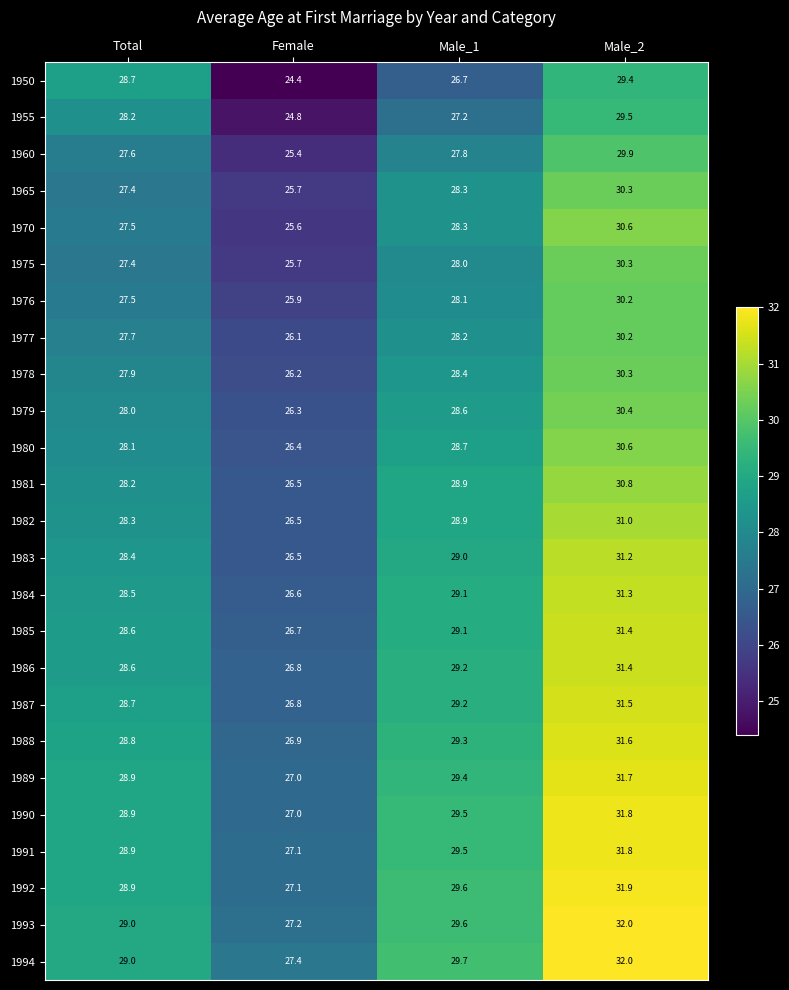

Which category has the lowest value across all series?

Female